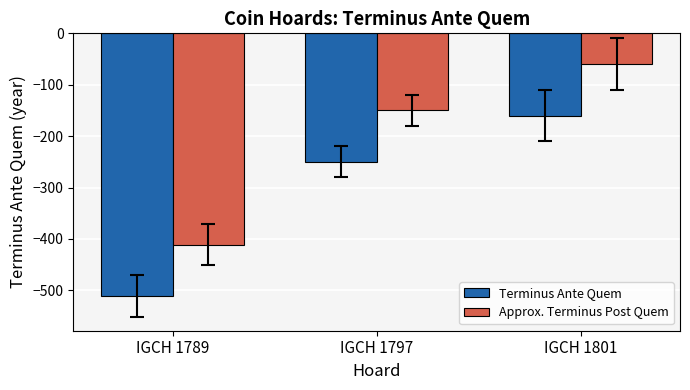

True or false: Approx. Terminus Post Quem has a value of -241 at IGCH 1797.

False